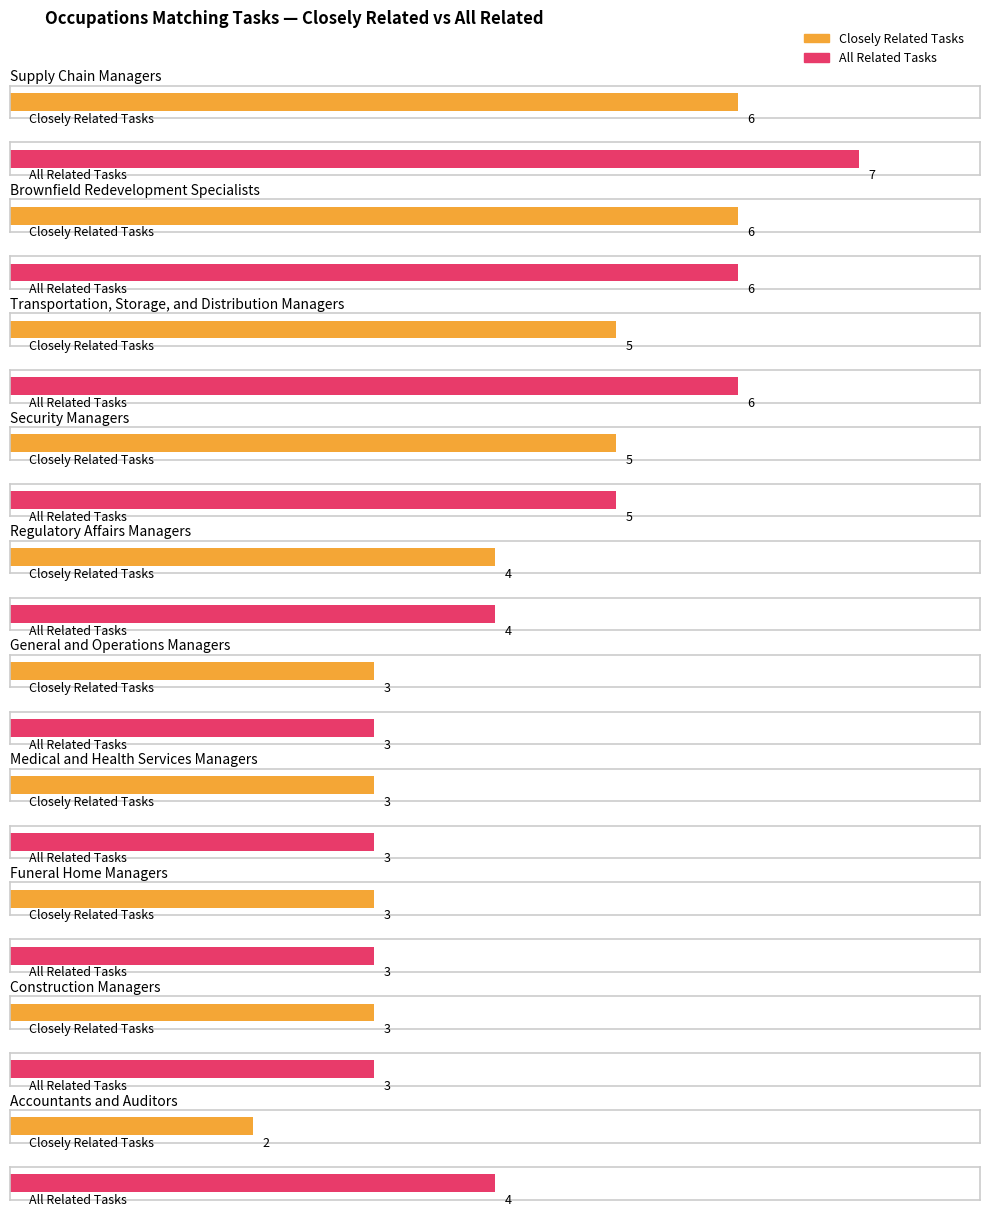

Which series has the widest spread of values?

Closely Related Tasks